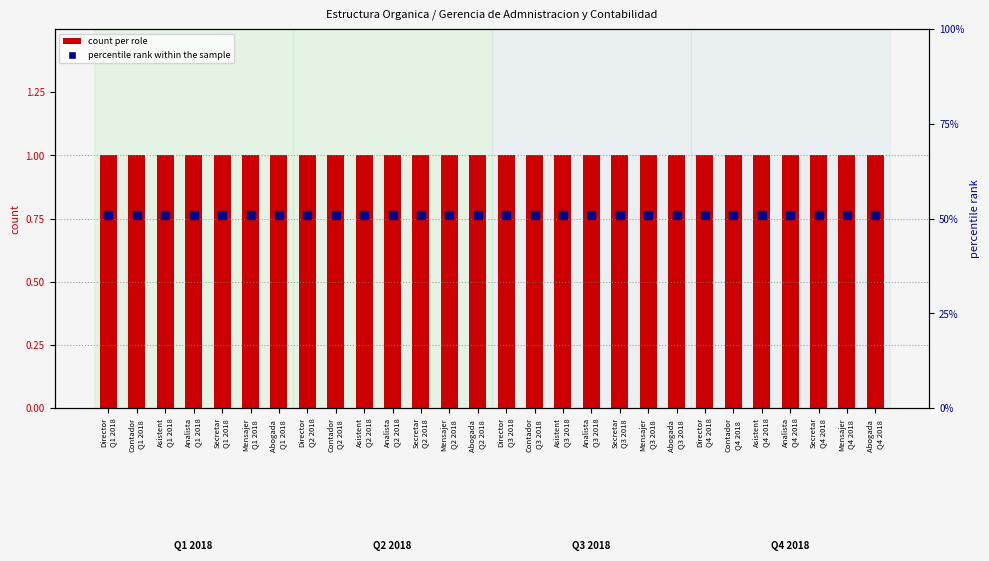

Which series reaches the minimum Y coordinate?

count per role